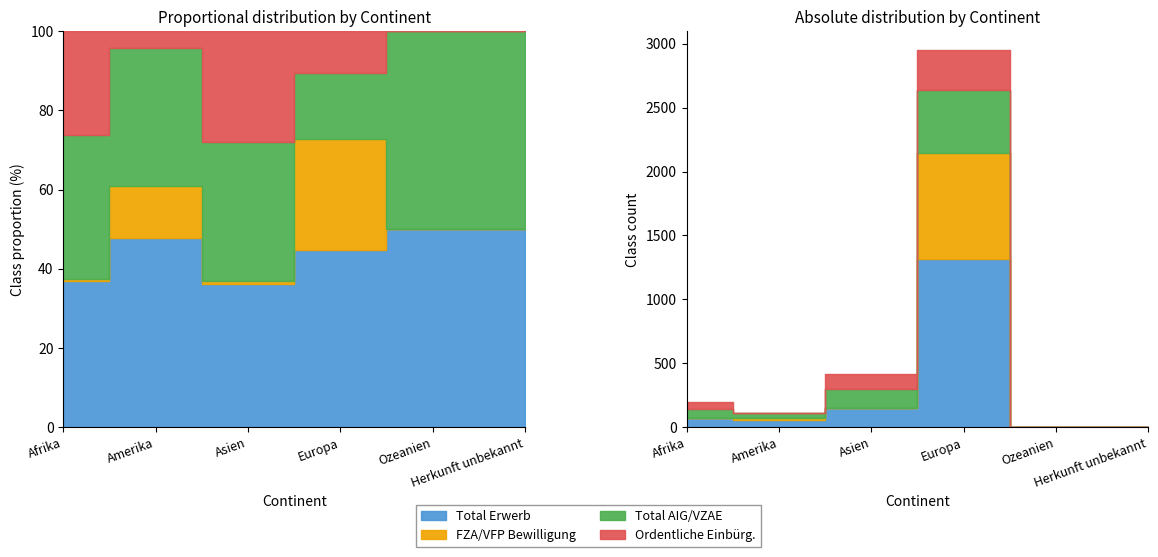

Where is the first local minimum for FZA/VFP Bewilligung?

Asien